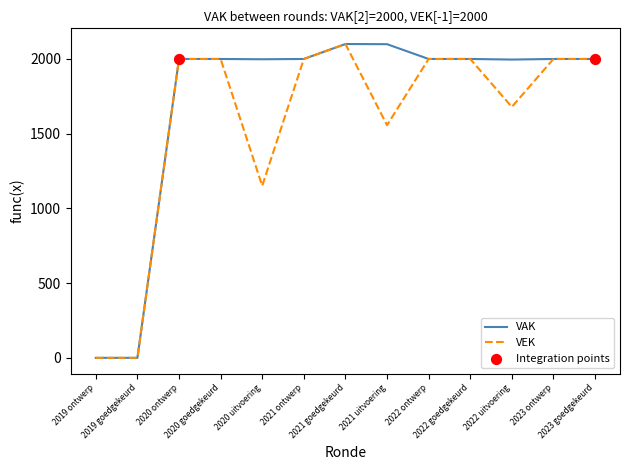

What is the total value across all series at 2022 uitvoering?

3675